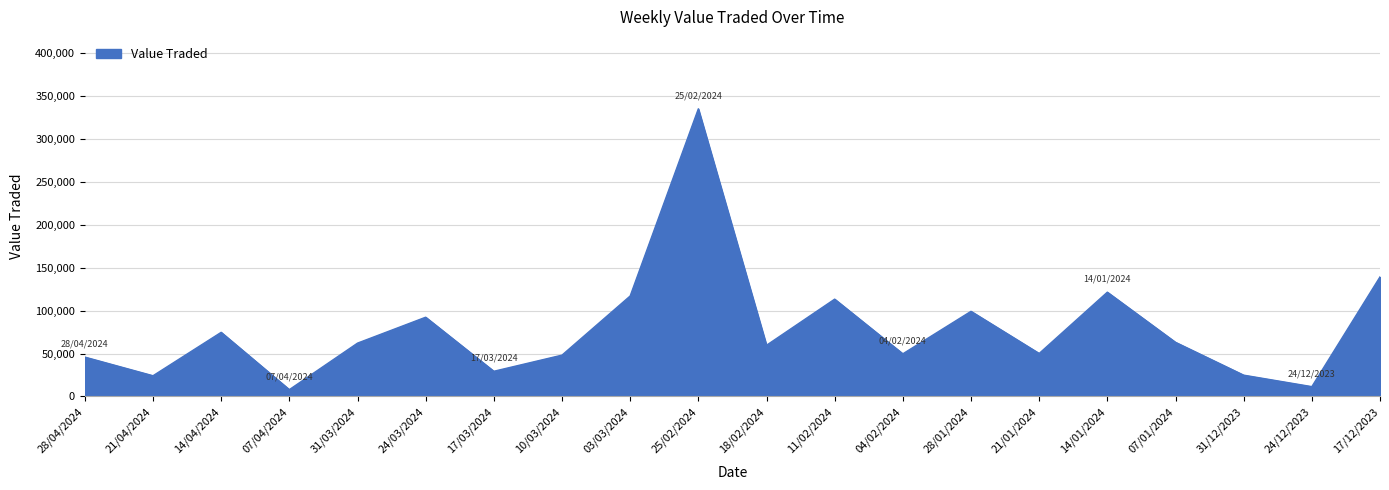

At which label is the value closest to 171496?

17/12/2023